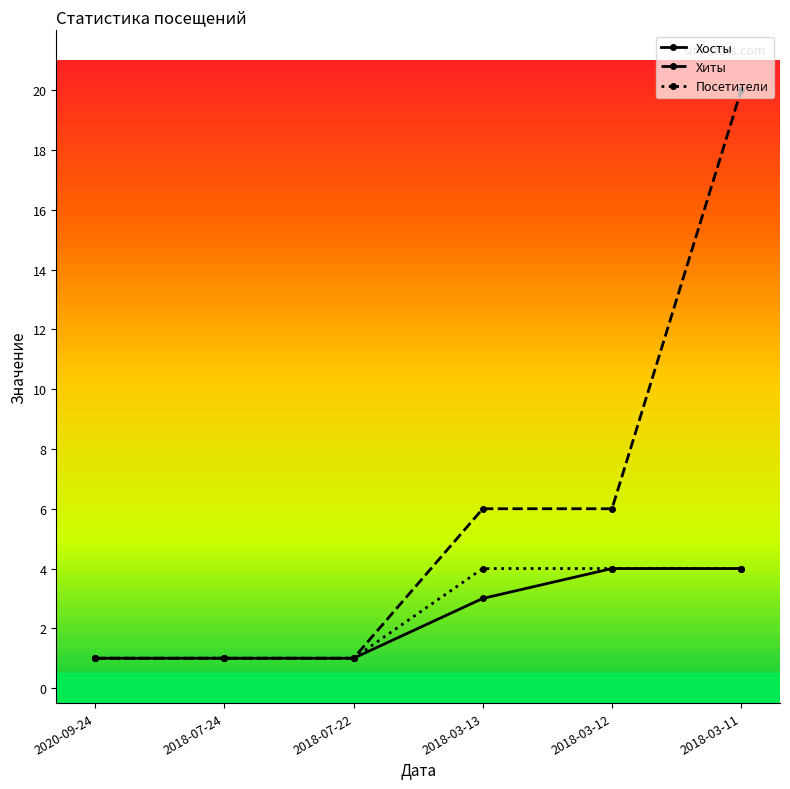

What is the sum of the Хиты values at 2018-03-11 and 2018-07-22?

21